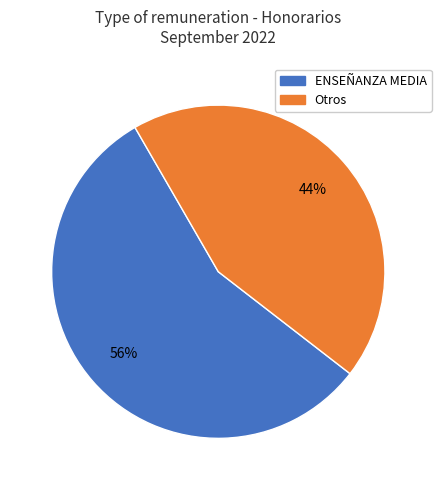

Does any single category account for the majority?

Yes